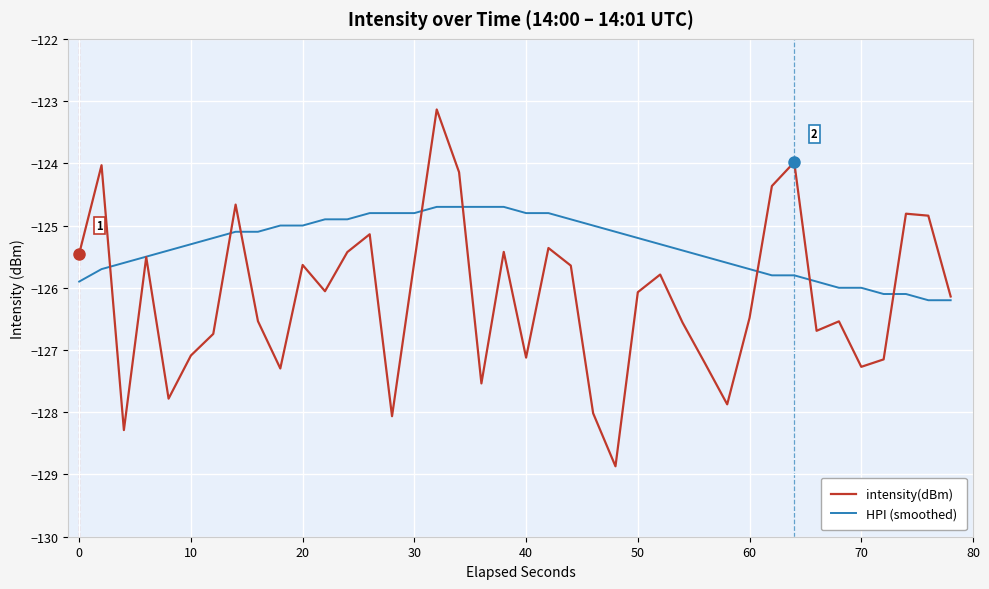

What is the maximum value for intensity(dBm)?

-123.1